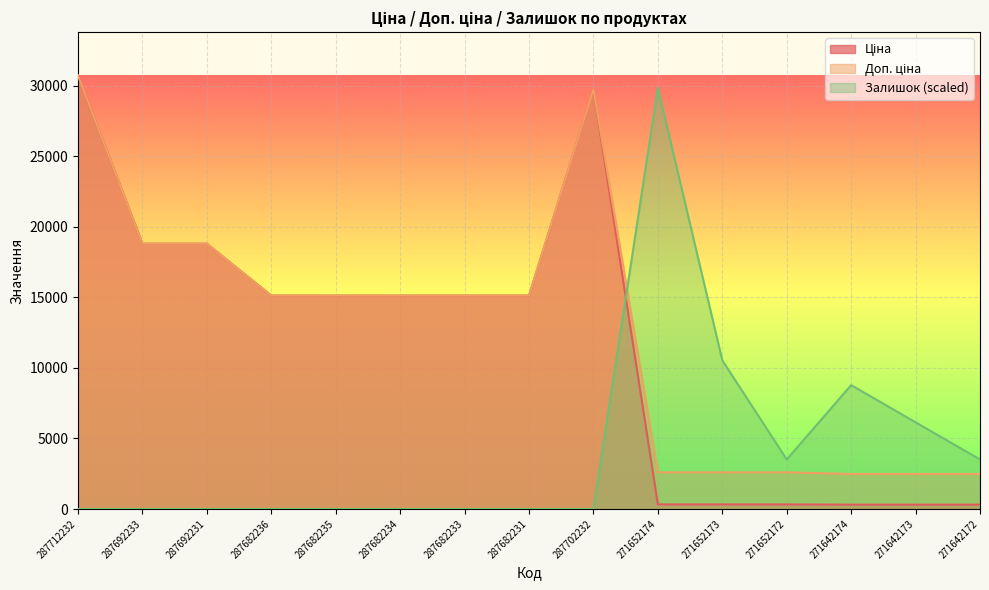

Reading left to right, list all the values displayed in this chart.

Ціна: 30717.1	18796.8	18796.8	15120.0	15120.0	15120.0	15120.0	15120.0	29747.2	324.8	324.8	324.8	310.3	310.3	310.3
Доп. ціна: 30717.1	18796.8	18796.8	15120.0	15120.0	15120.0	15120.0	15120.0	29747.2	2598.3	2598.3	2598.3	2482.4	2482.4	2482.4
Залишок: 0.0	0.0	0.0	0.0	0.0	0.0	0.0	0.0	0.0	29839.5	10531.6	3510.5	8776.3	6143.4	3510.5